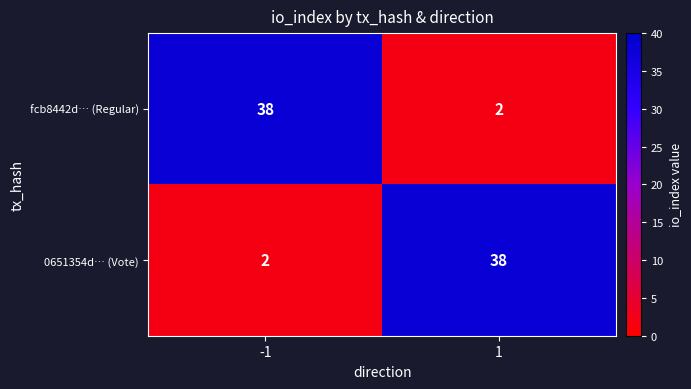

List the labels in order of fcb8442d… (Regular) value, largest first.

-1, 1